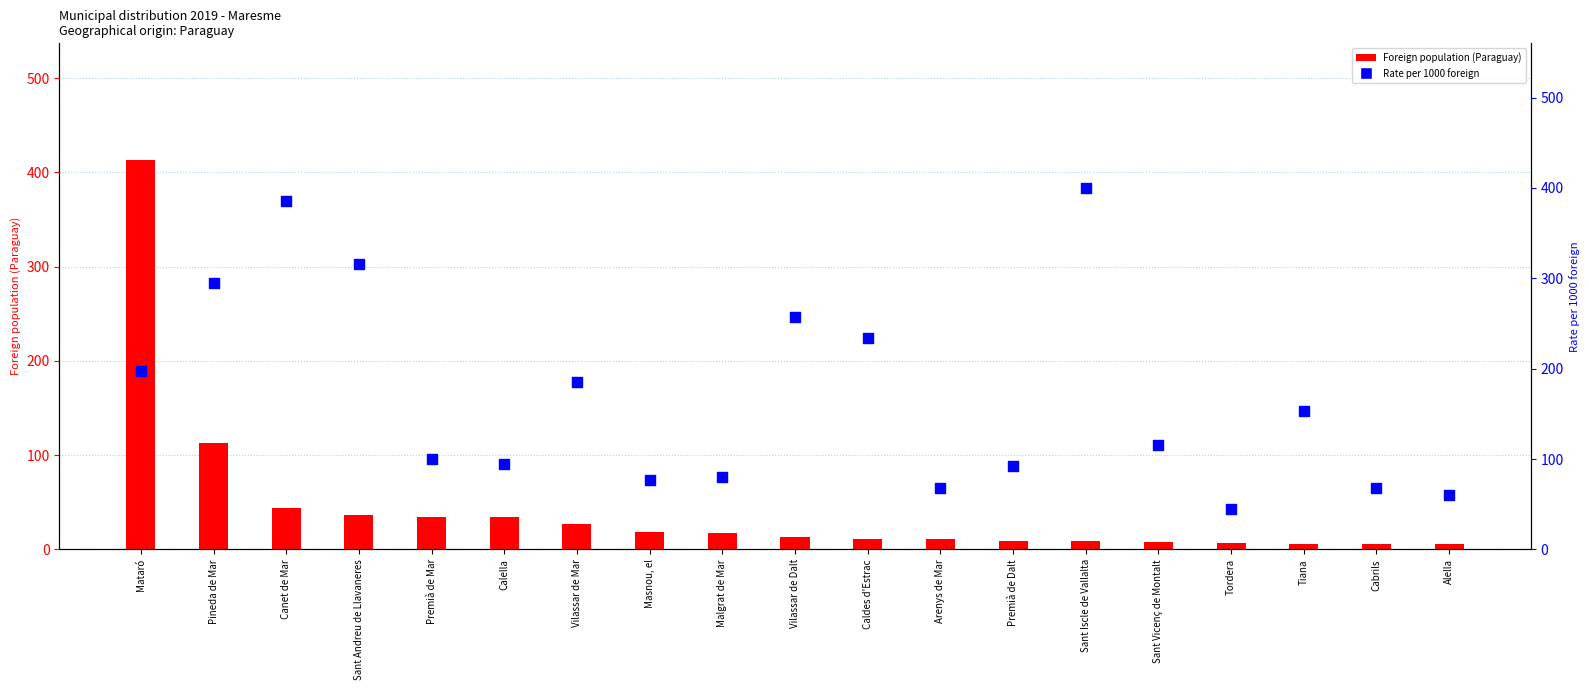

At which category is the sum across all series the highest?

Mataró